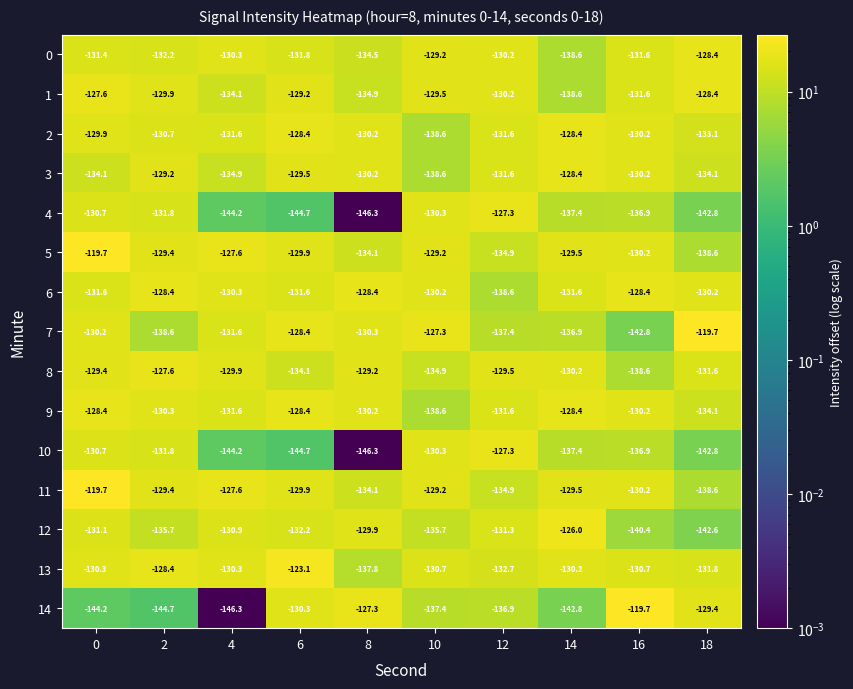

What is the total value across all series at 16?

-1988.6